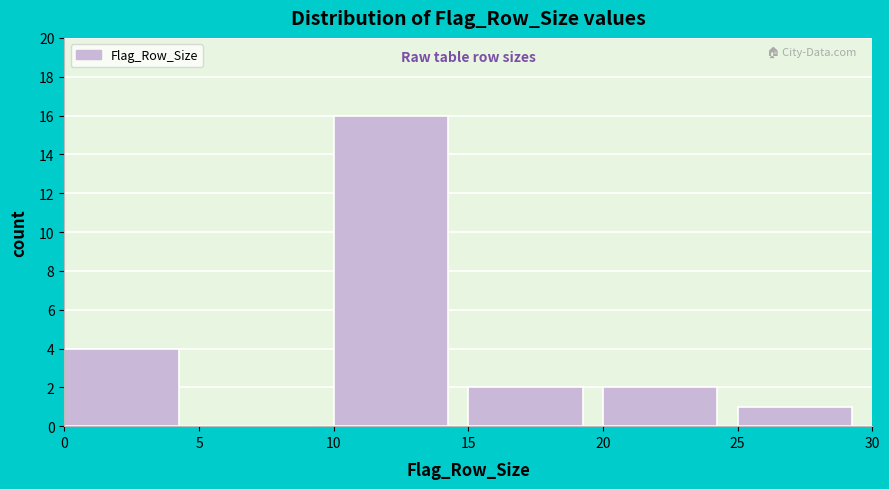

Reading left to right, list every bar in this chart as the range it spans on the x-axis followed by its height. The values are not printed on the chart, so give them approximately, as read against the axis.

0 to 5: 4
5 to 10: 0
10 to 15: 16
15 to 20: 2
20 to 25: 2
25 to 30: 1